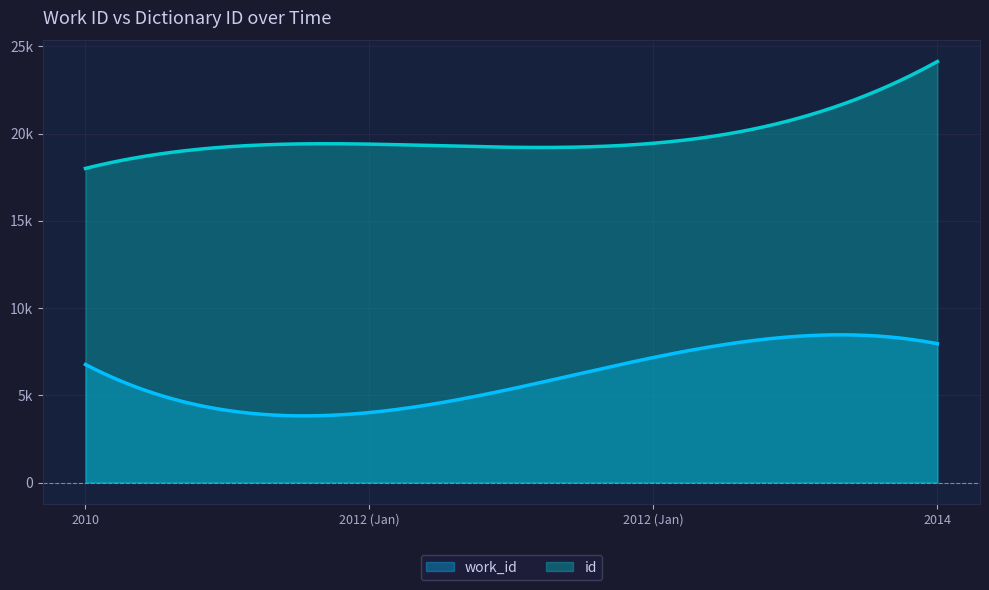

Where does the work_id series first go above 7164?

2014